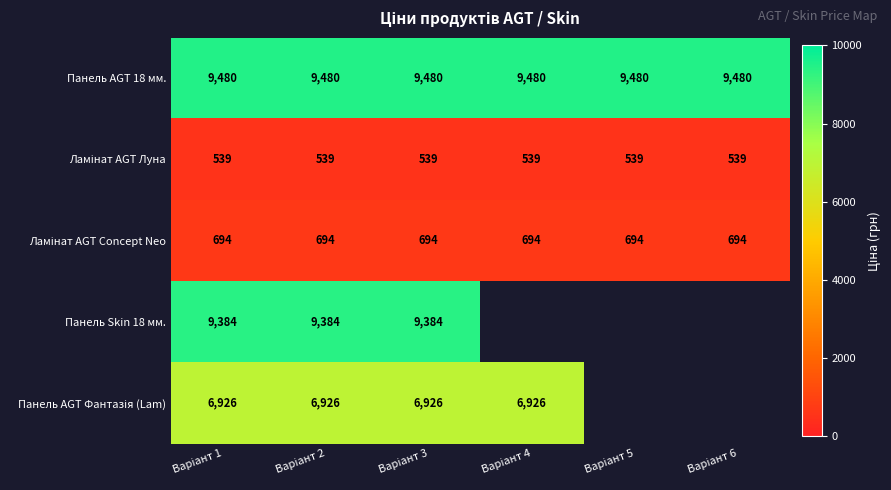

The value of Панель AGT Фантазія (Lam) at Варіант 4 is 2761.4. True or false?

False